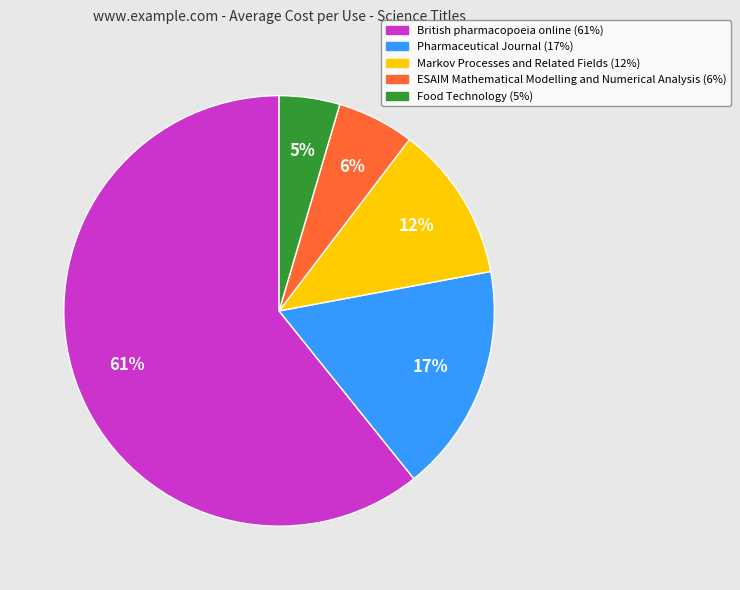

To the nearest percent, what portion does ESAIM Mathematical Modelling and Numerical Analysis represent?

6%